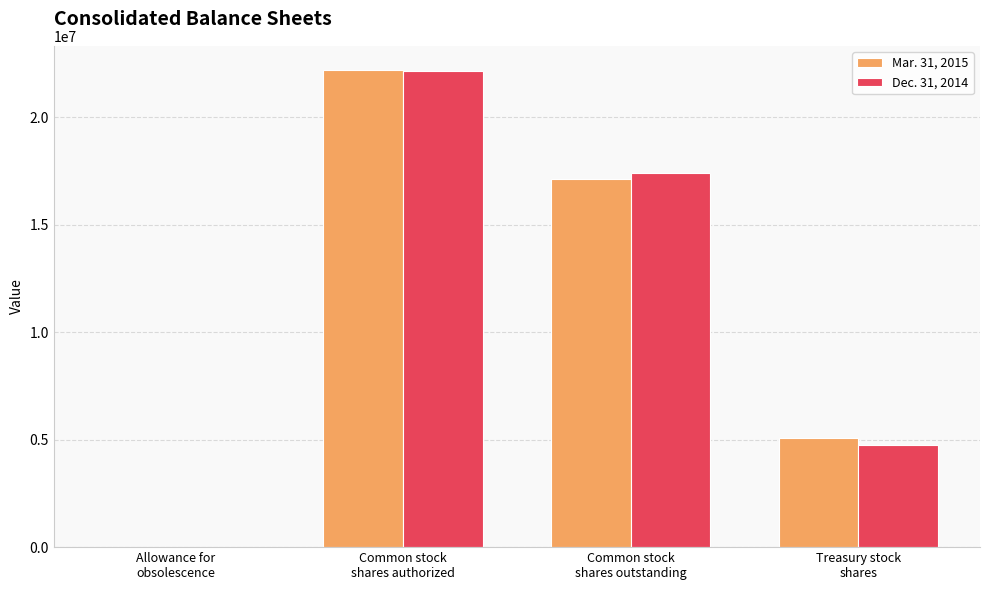

What is the maximum value shown in the chart?

22213050